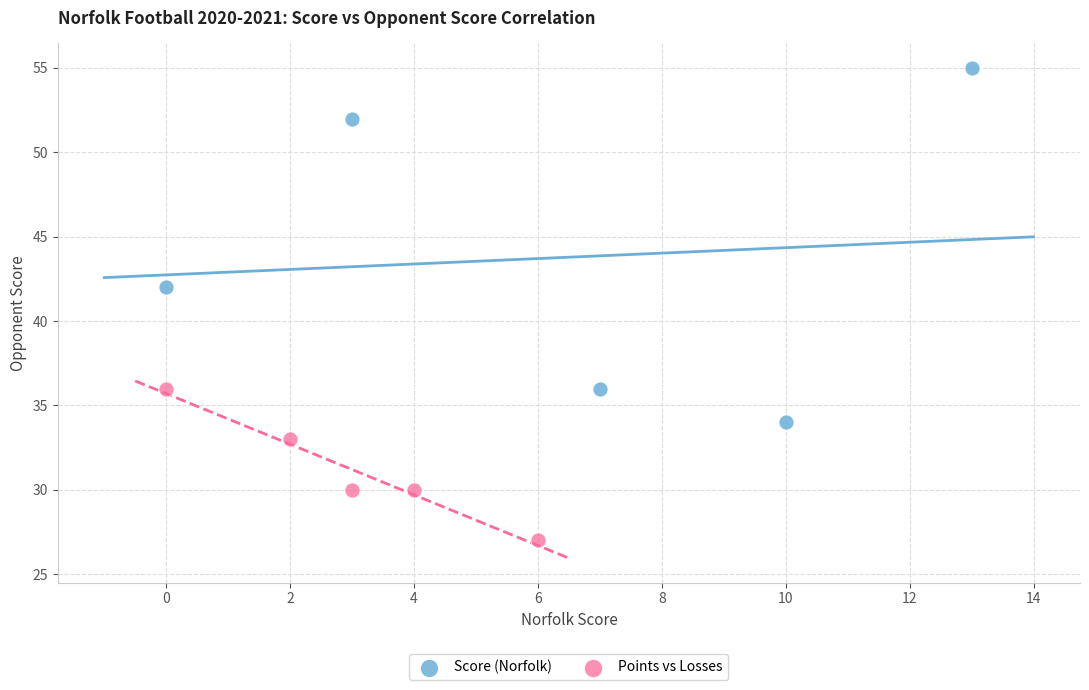

What are all the series names shown in the legend?

Score (Norfolk), Points vs Losses